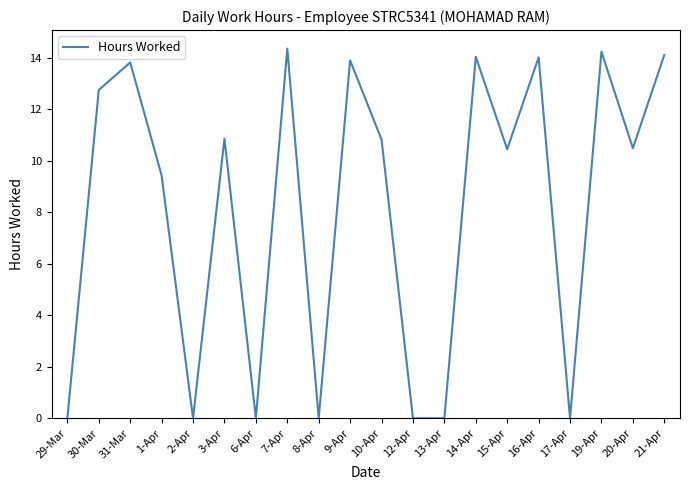

The value at 15-Apr is 13.8. True or false?

False